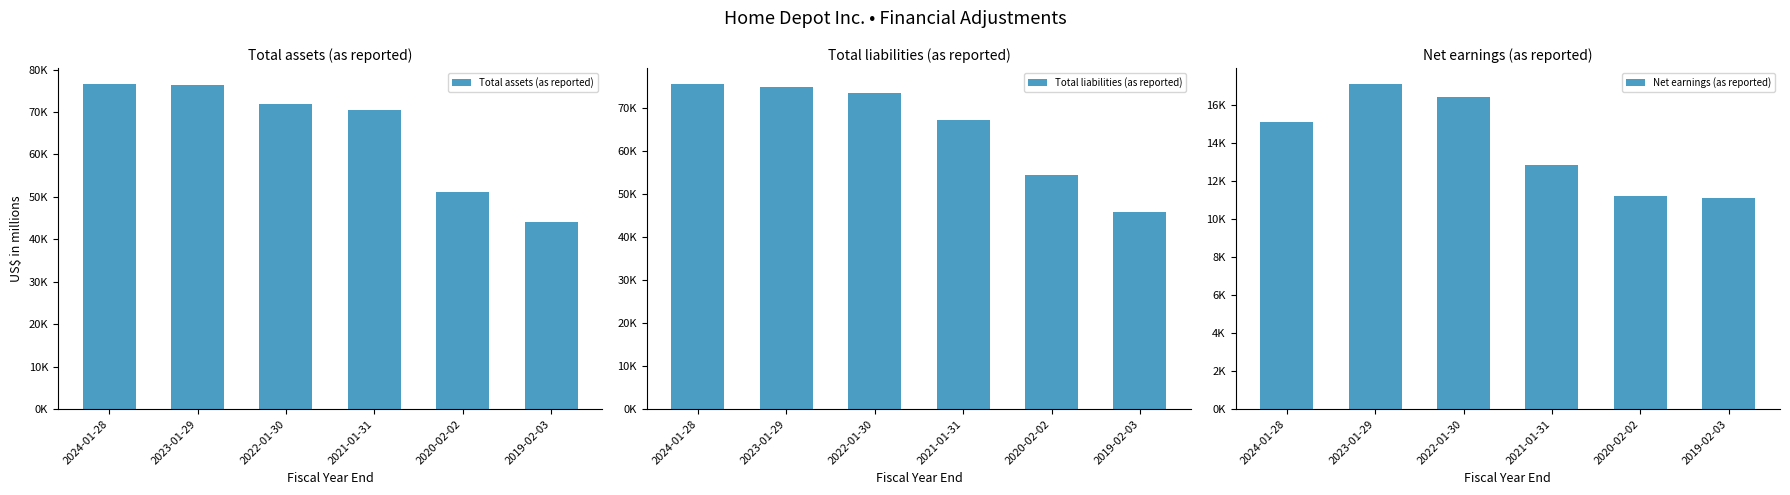

What is the lowest value of the Total liabilities (as reported) series?

45881